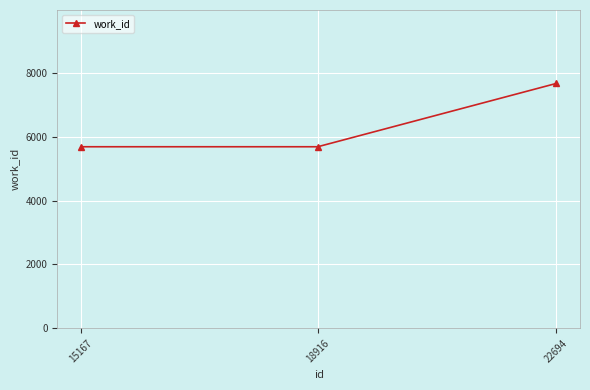

Reading right to left, transcribe all the data shown in this chart.

22694=7670	18916=5687	15167=5687